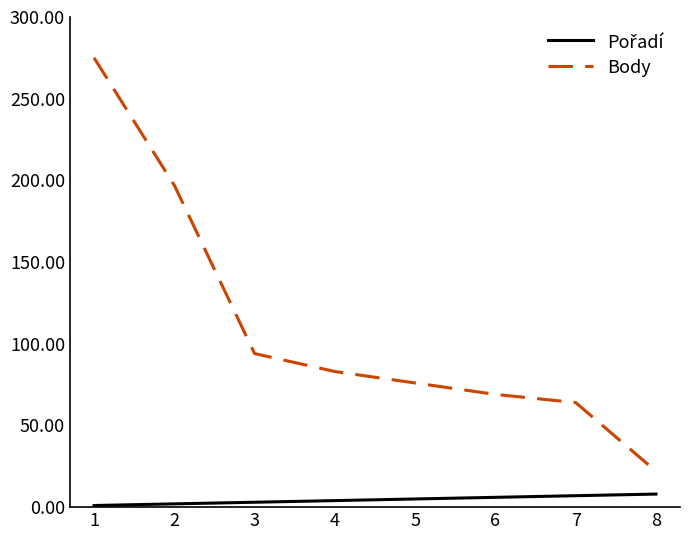

Which series has the largest range (max minus min)?

Body